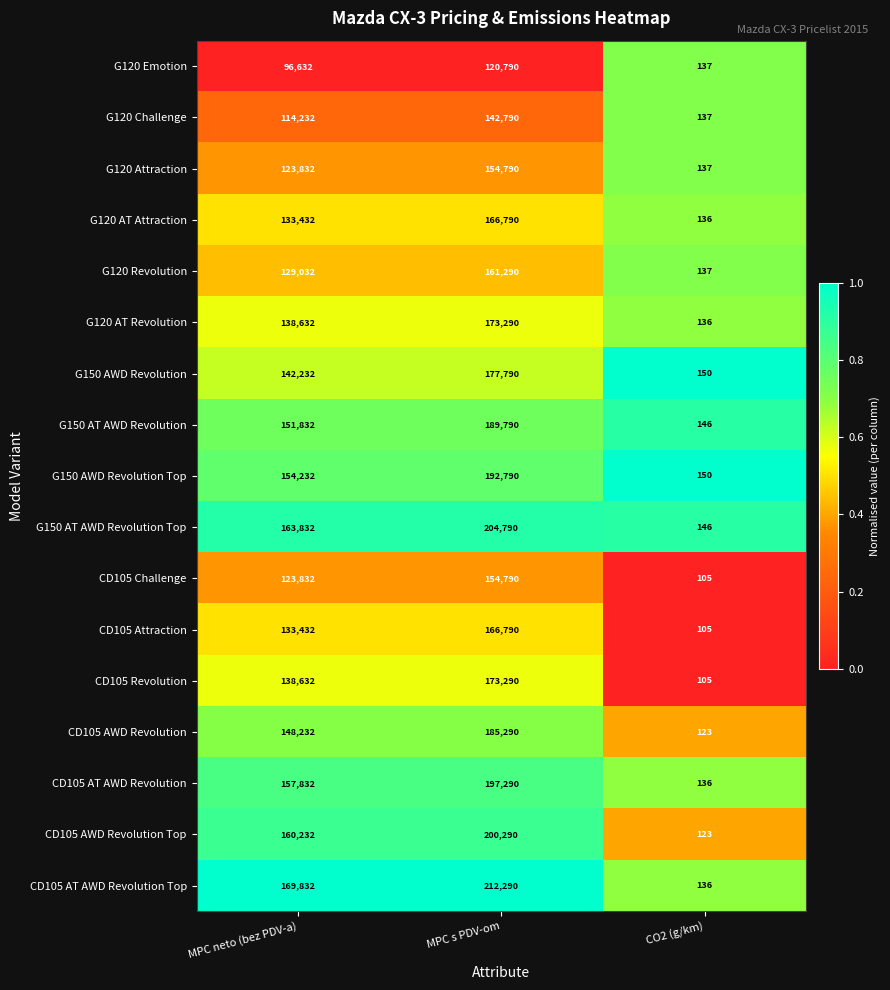

What is the total value across all series at MPC neto (bez PDV-a)?

2379944